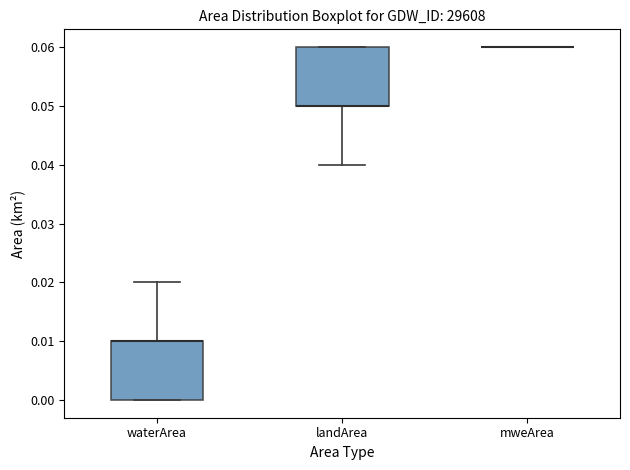

Where is the lower edge of the box for waterArea on the y-axis? The values are not printed on the chart, so give them approximately, as read against the axis.

0.00